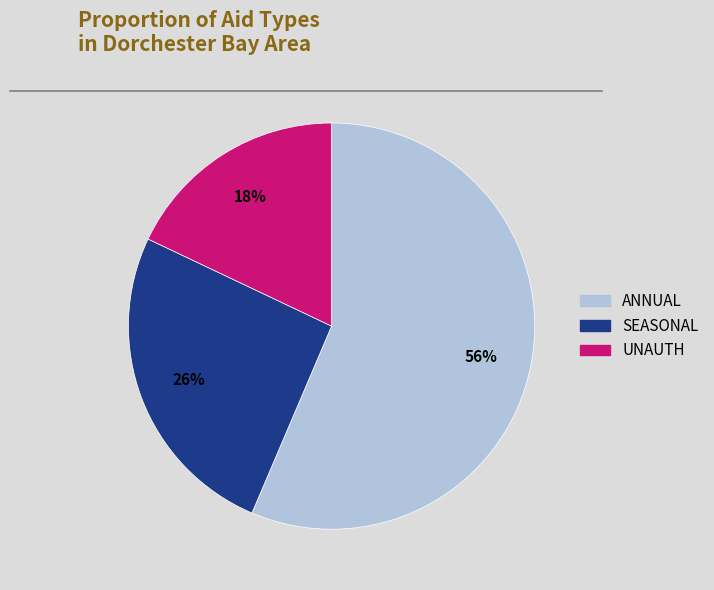

To the nearest percent, what is the difference between the largest and smallest slice percentages?

38%